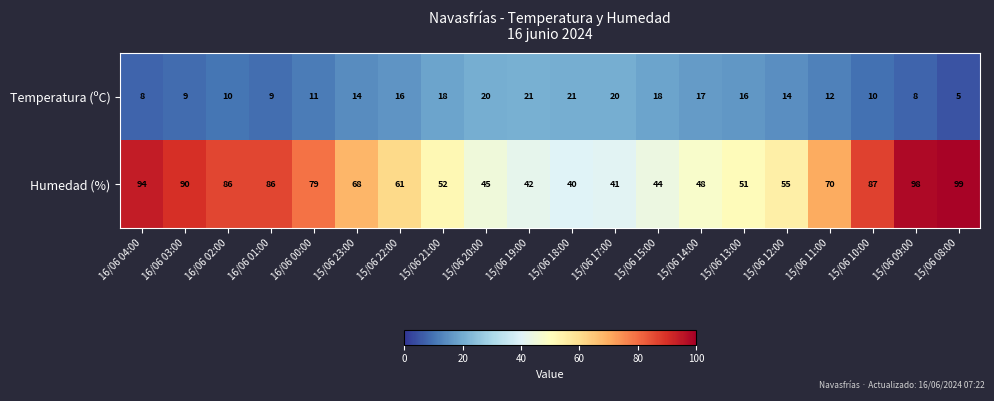

Where does the Humedad (%) series first go above 68?

16/06 04:00